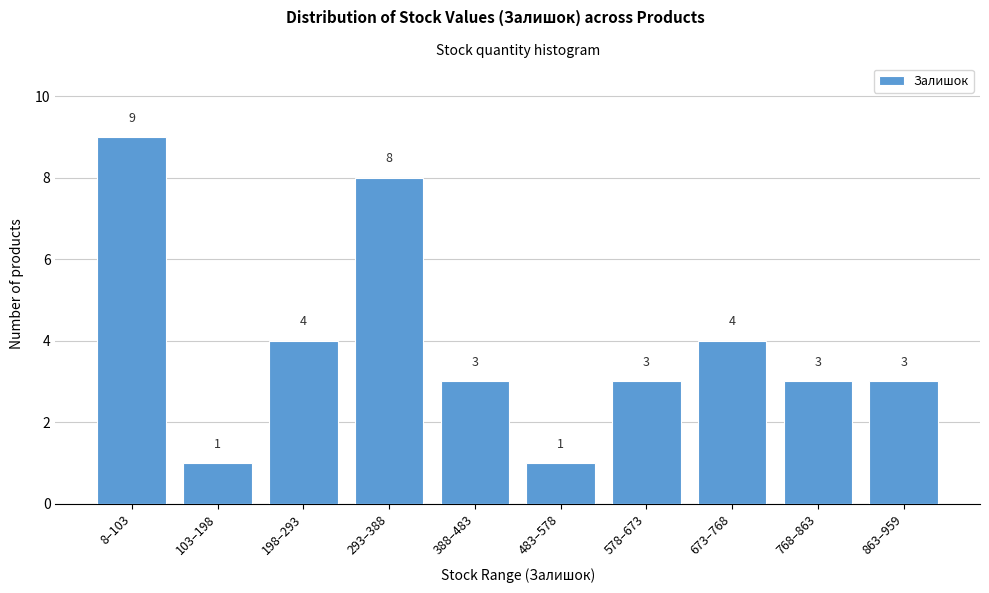

Reading left to right, what are all the values shown in this chart?

8–103=9	103–198=1	198–293=4	293–388=8	388–483=3	483–578=1	578–673=3	673–768=4	768–863=3	863–959=3